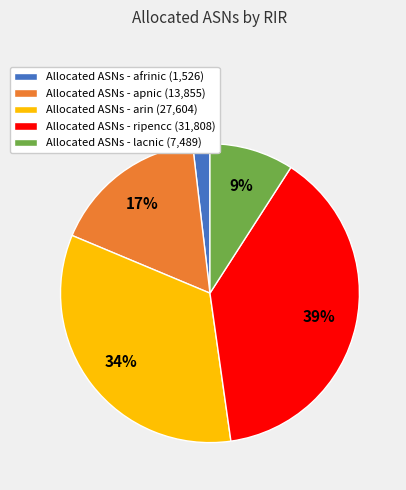

Which slice is the largest?

Allocated ASNs - ripencc (31,808)